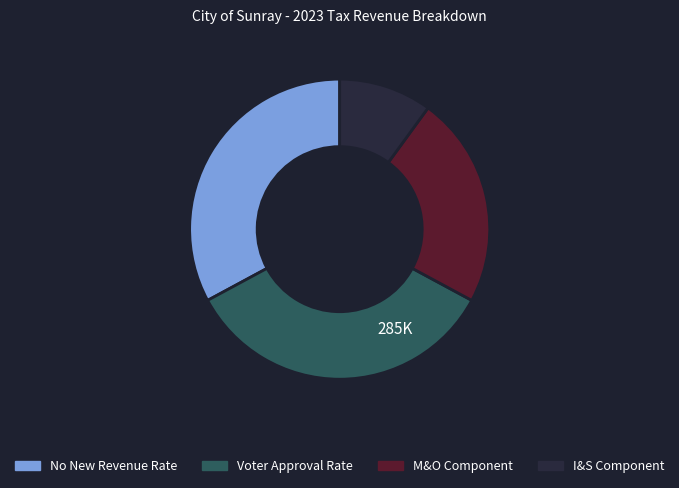

Count the number of slices in the pie.

4